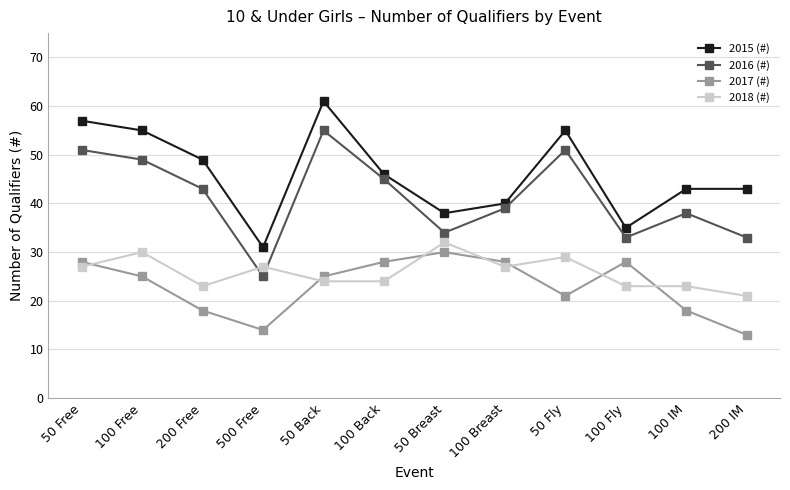

What is the label of the 3rd point from the left?

200 Free